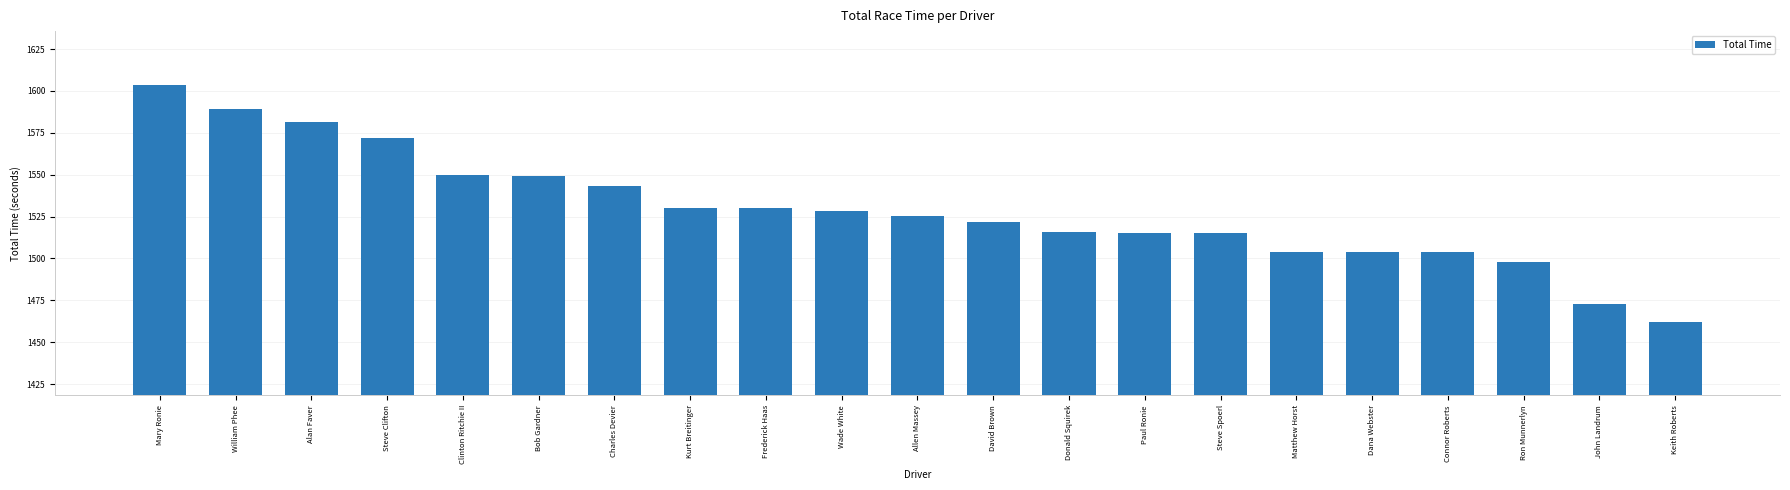

What is the sum of all values?

32115.8